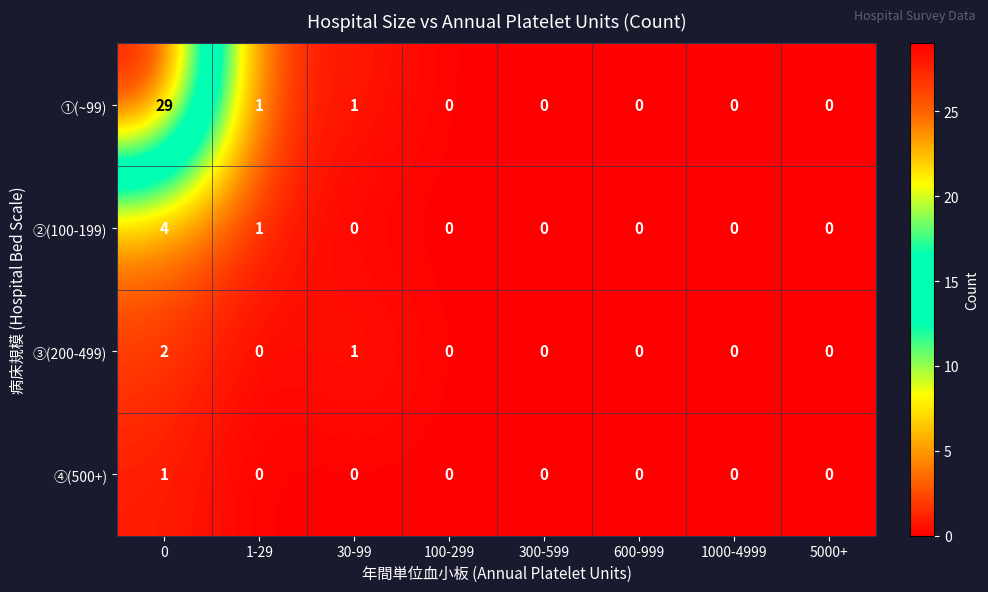

What is the sum of all ①(~99) values?

31